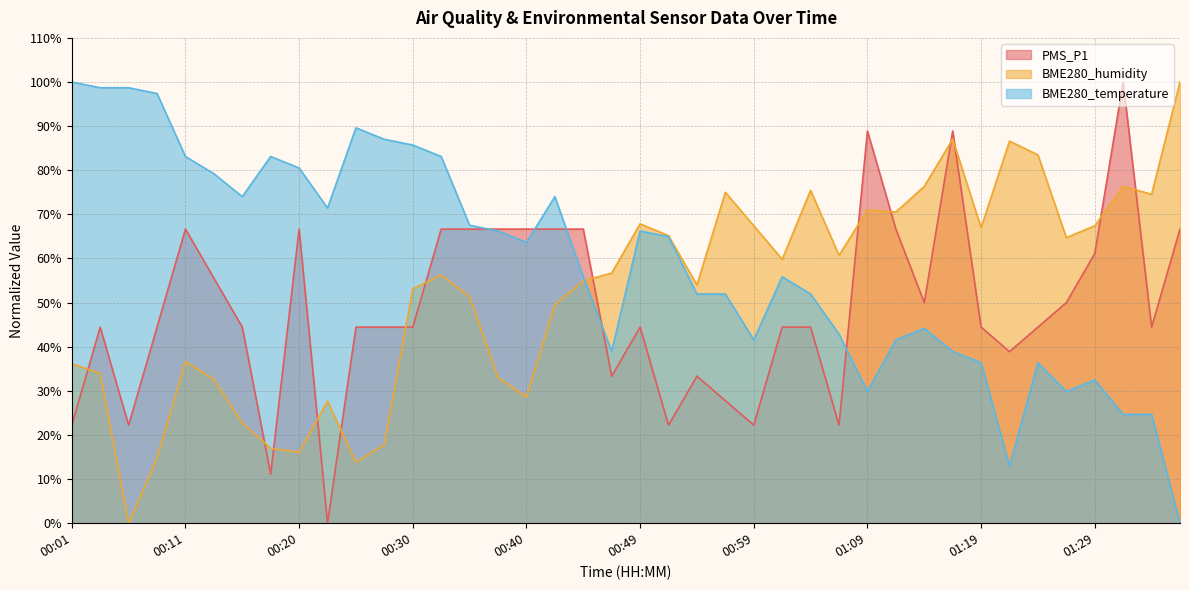

What is the difference between the BME280_temperature values at 01:24 and 00:37?

29.9